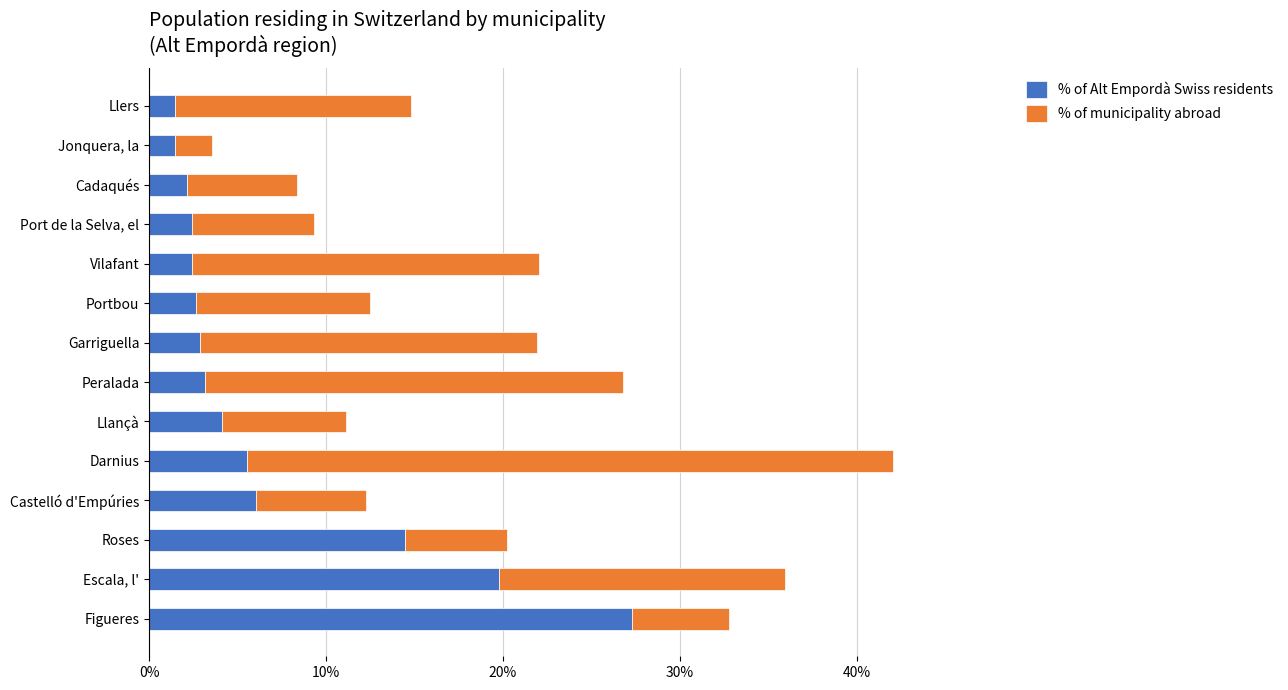

What is the total value across all series at Vilafant?

22.0